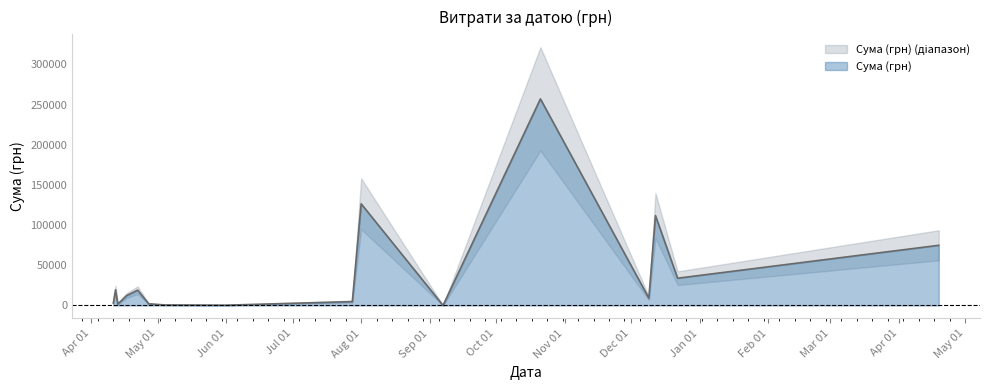

True or false: the data shows 186.7 at 04.05.2016.

False